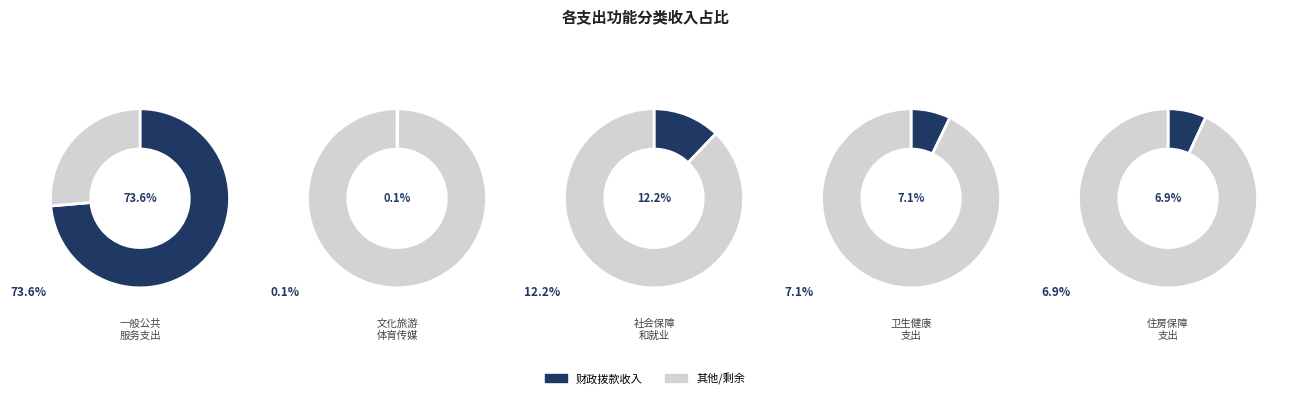

True or false: 住房保障支出 accounts for 21% of the total.

False